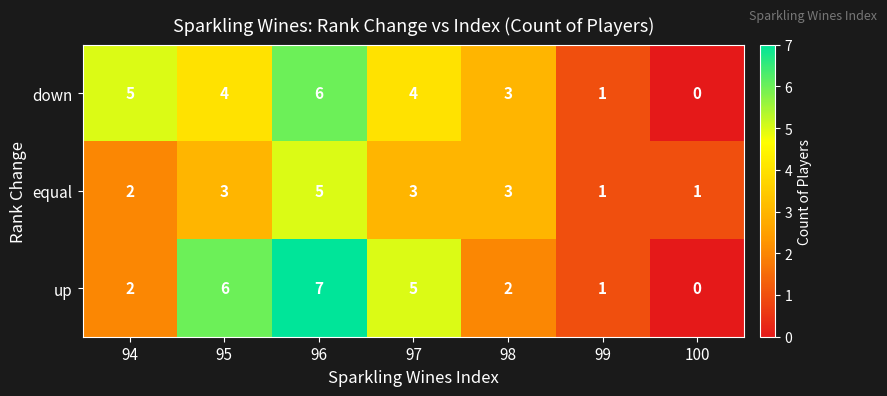

Which series has the widest spread of values?

up